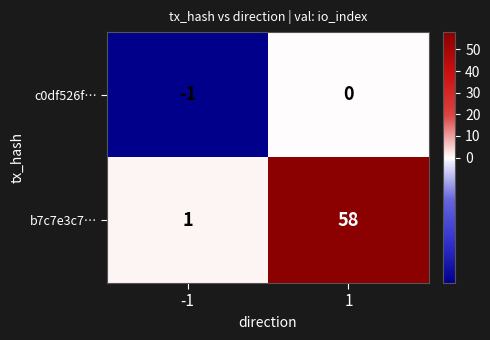

What is the average value of the b7c7e3c7… series?

30